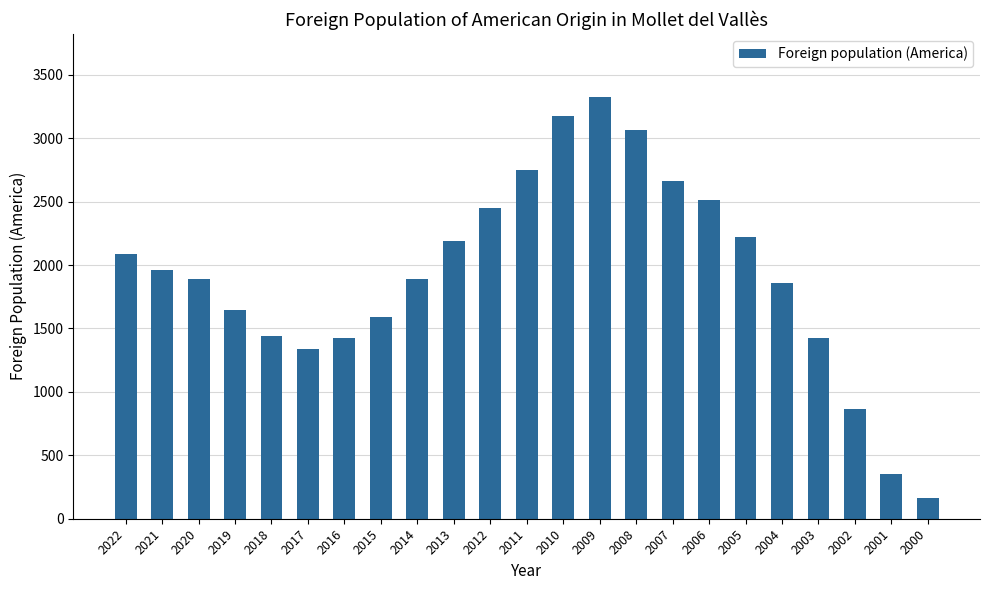

What is the value of the 17th bar from the left?

2510